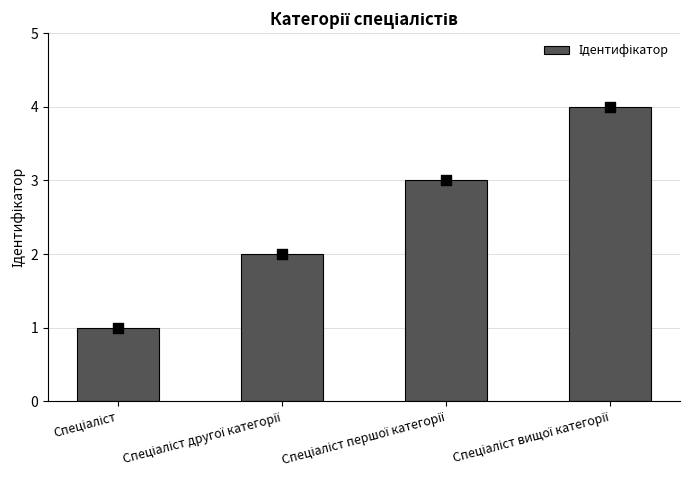

Between Спеціаліст першої категорії and Спеціаліст вищої категорії, which is larger?

Спеціаліст вищої категорії